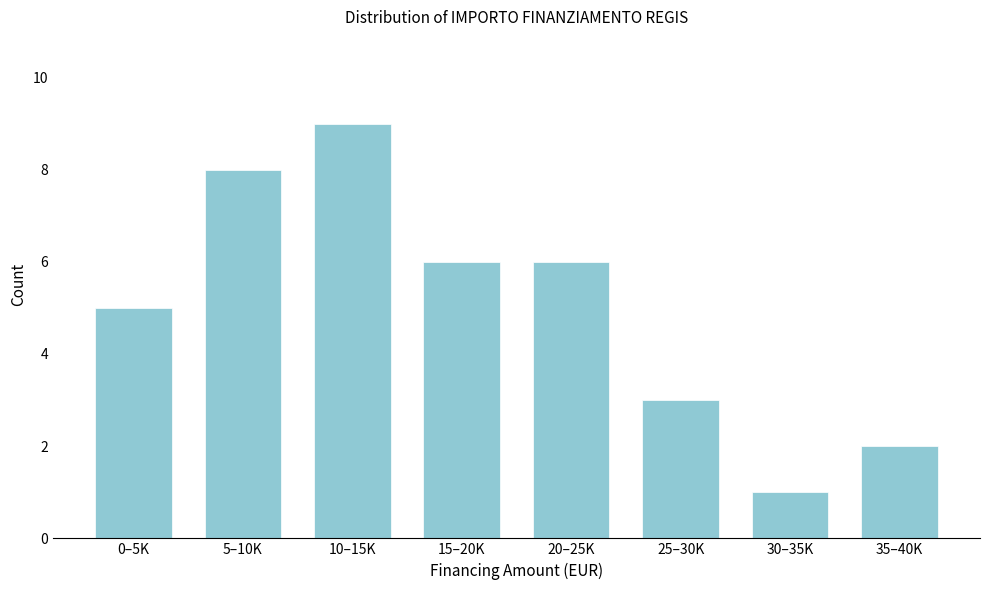

Reading right to left, extract all data points from this chart.

35–40K=2	30–35K=1	25–30K=3	20–25K=6	15–20K=6	10–15K=9	5–10K=8	0–5K=5